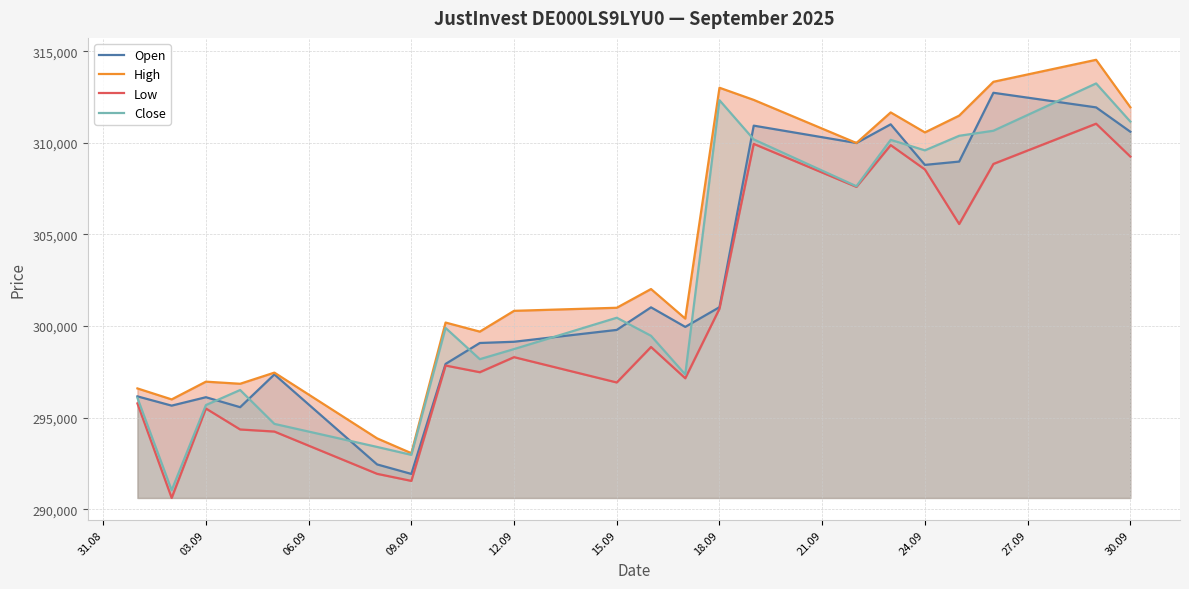

True or false: Open has more than 0 points higher than both neighbors.

True